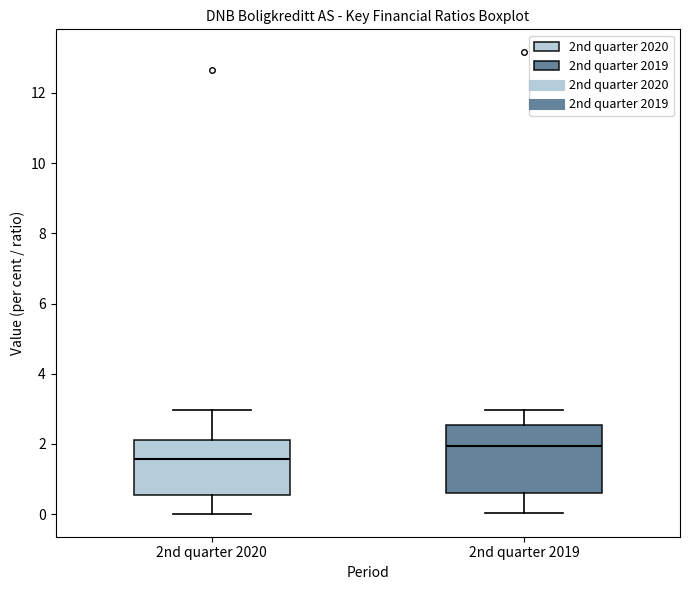

Which box is the tallest, from its lower edge to its upper edge?

2nd quarter 2019